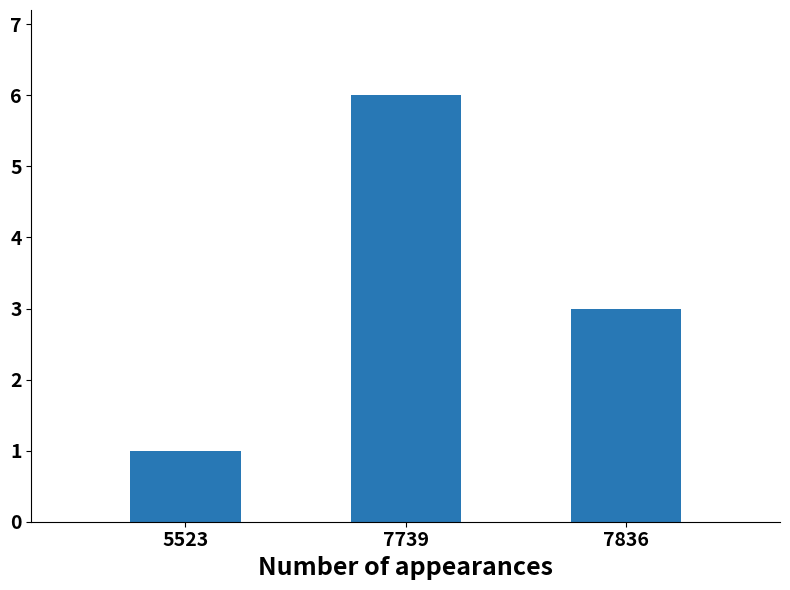

Approximately how many times larger is the value at 5523 compared to 7739?

0.2